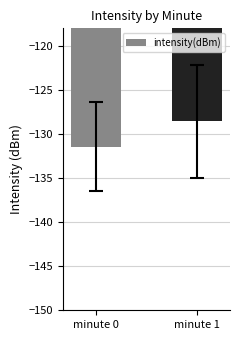

What is the smallest value displayed?

-131.4